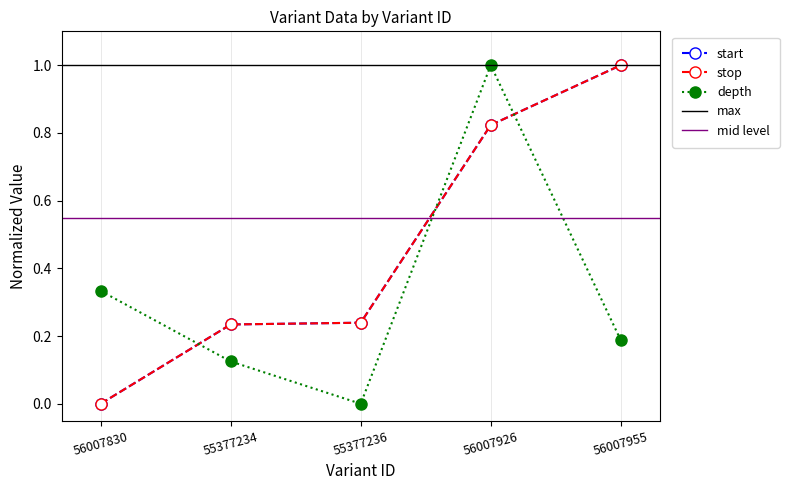

True or false: start (normalized) and depth cross at least once.

True